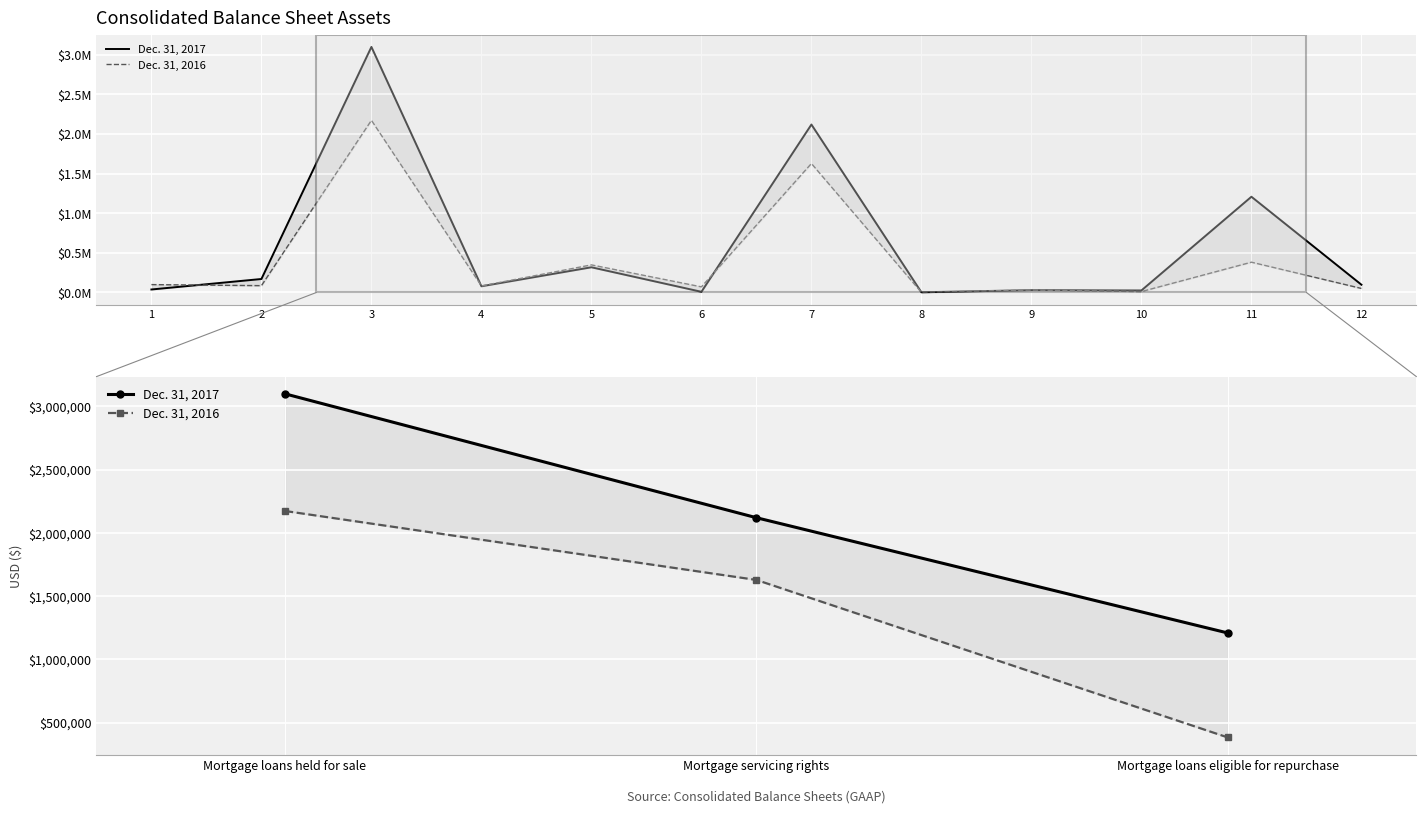

What are all the series names shown in the legend?

Dec. 31, 2017, Dec. 31, 2016